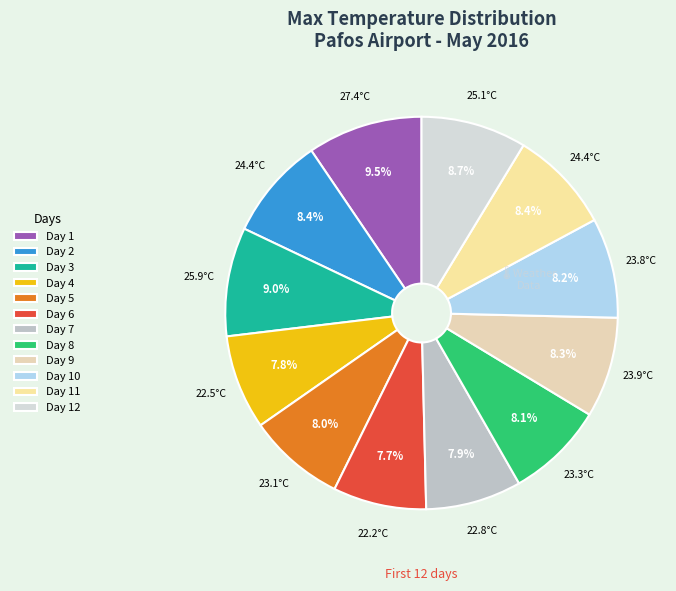

Which has a higher value, Day 3 or Day 11?

Day 3